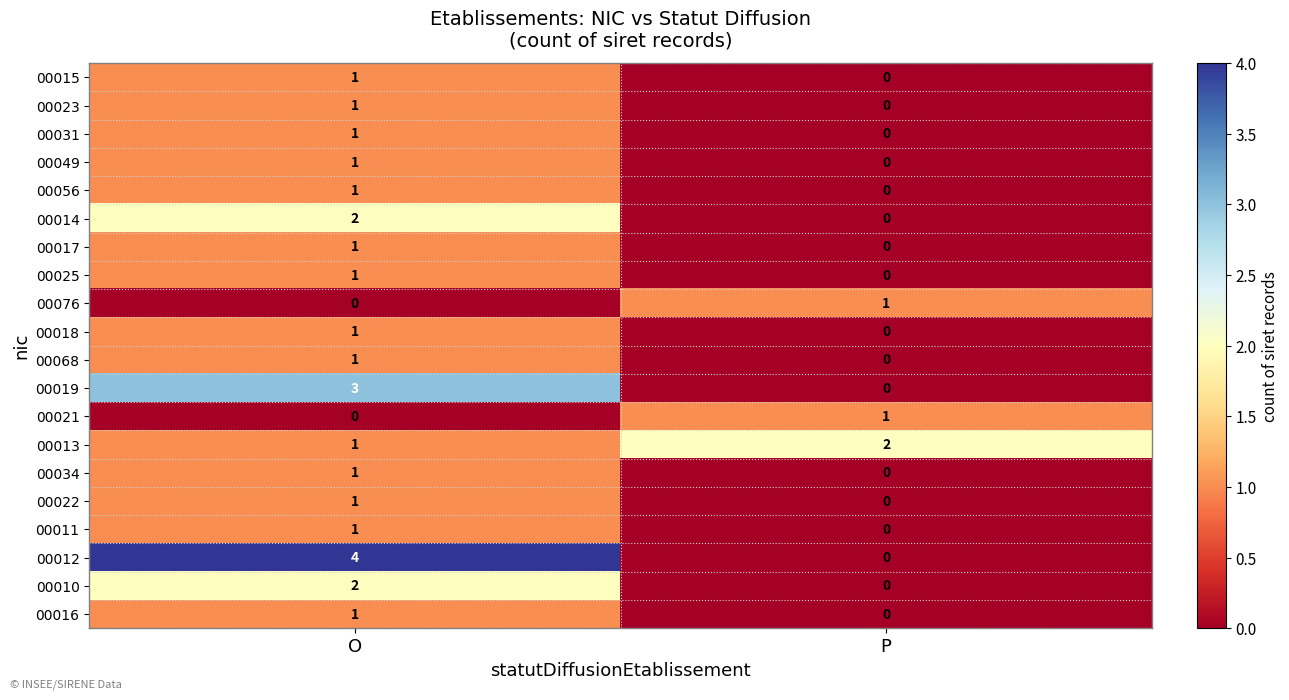

Rank the categories by 00031 value from highest to lowest.

O, P